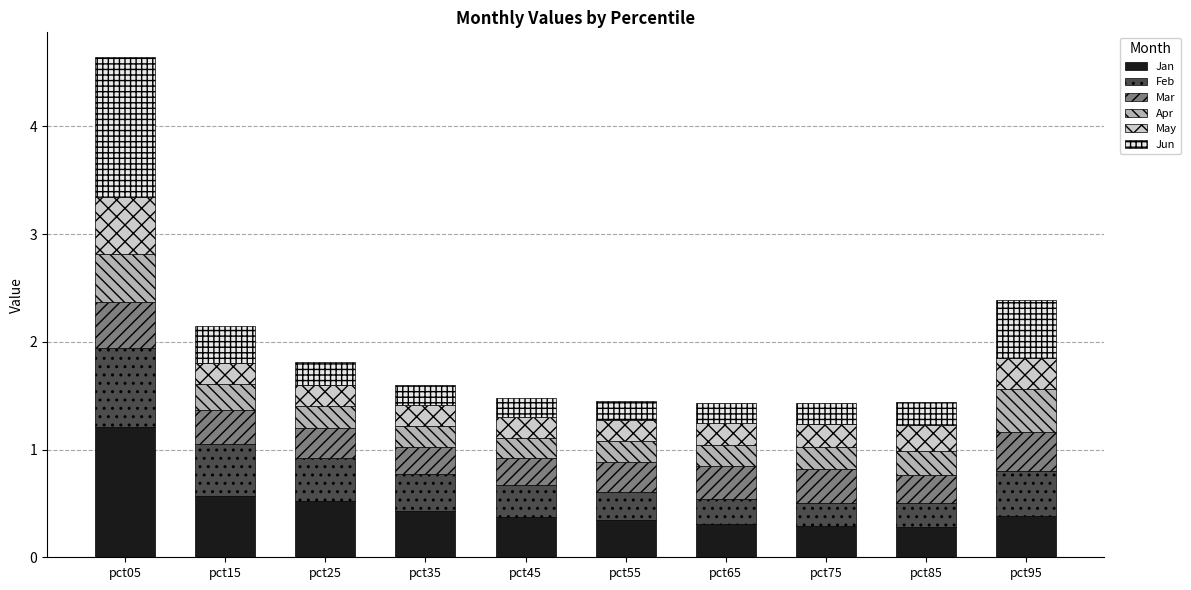

What is the highest value of the Jan series?

1.2